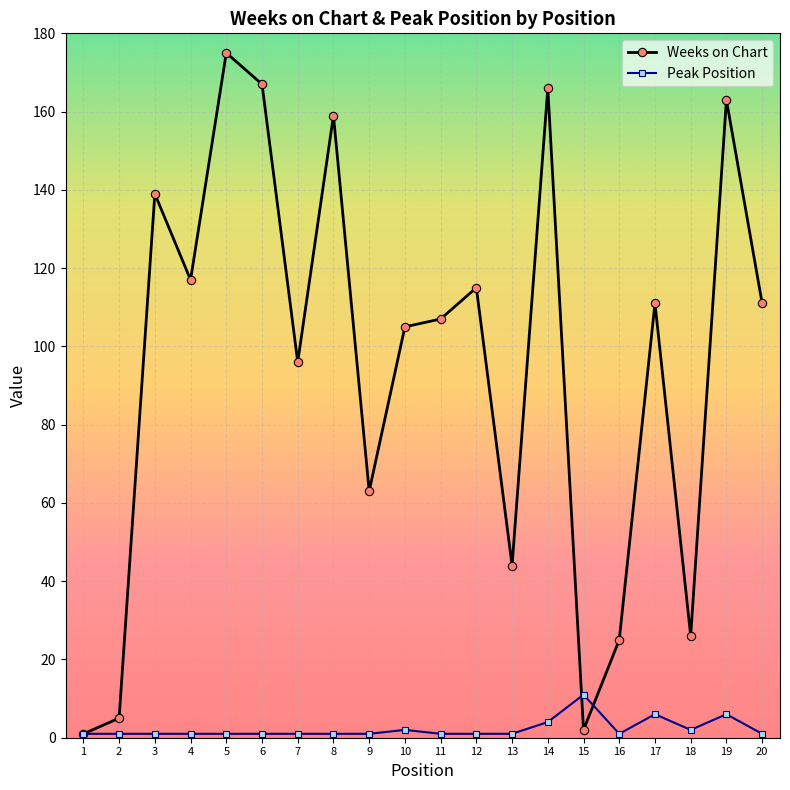

List the series in order of their overall mean, highest first.

Weeks on Chart, Peak Position